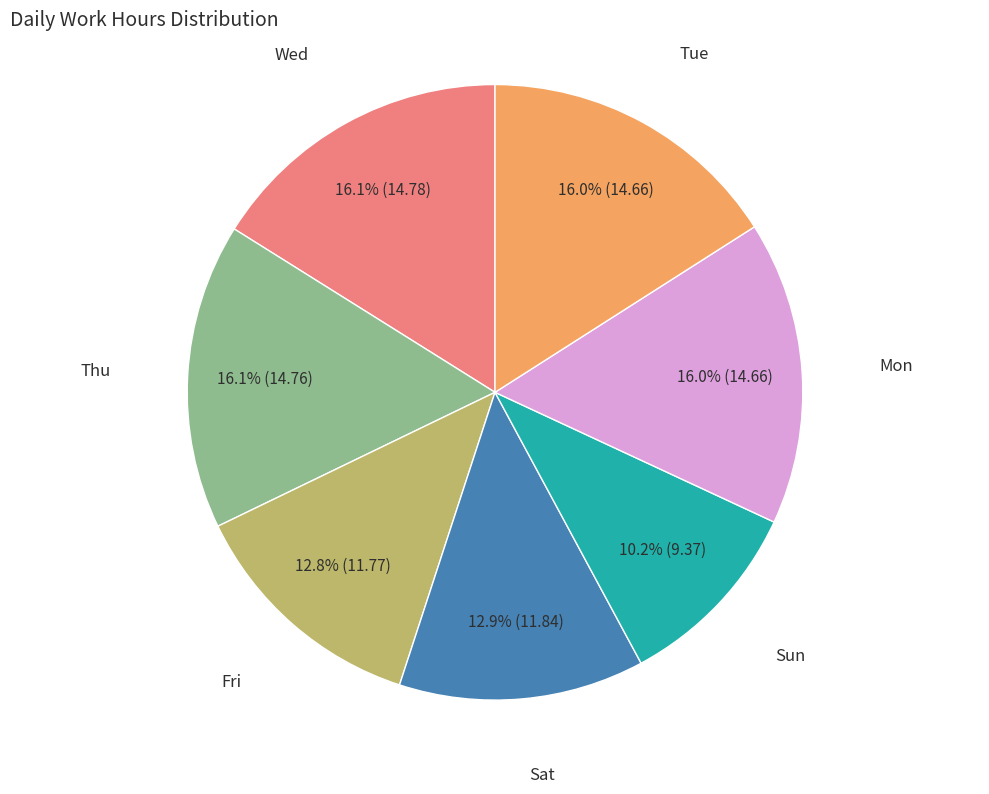

Does any single category account for the majority?

No